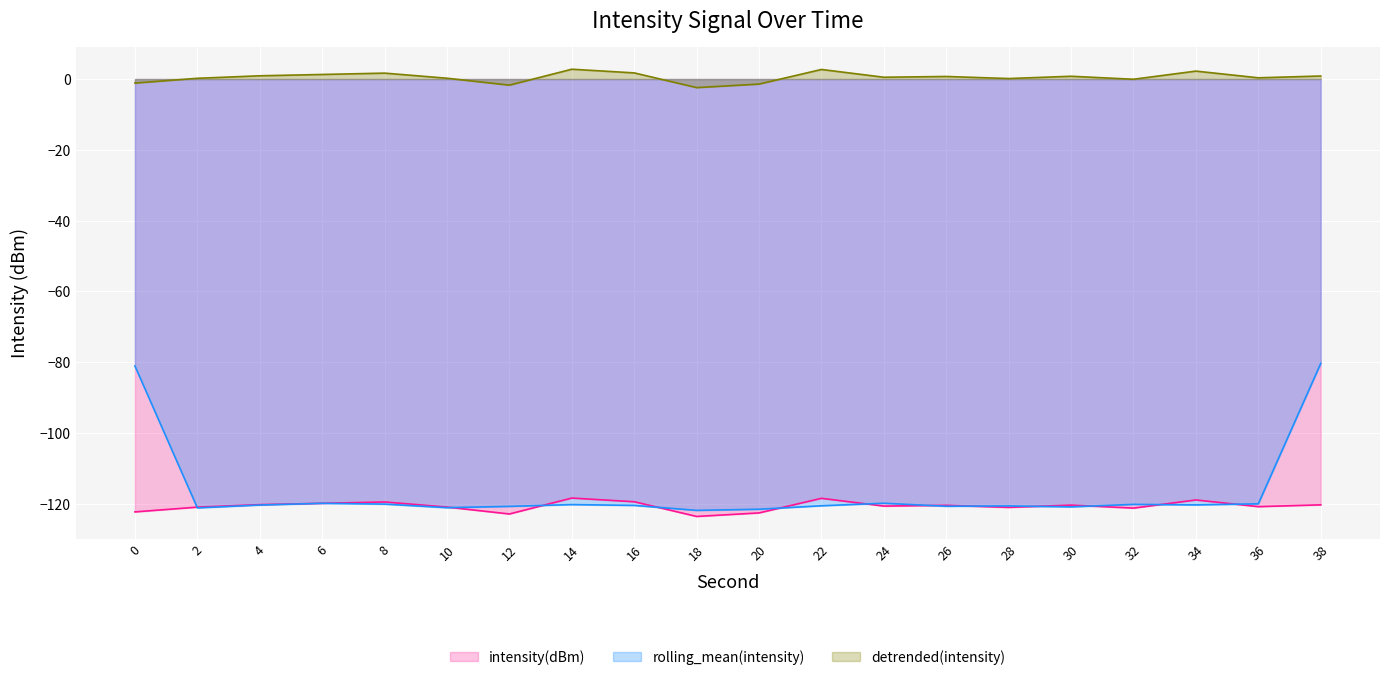

True or false: detrended(intensity) and intensity(dBm) cross at least once.

False